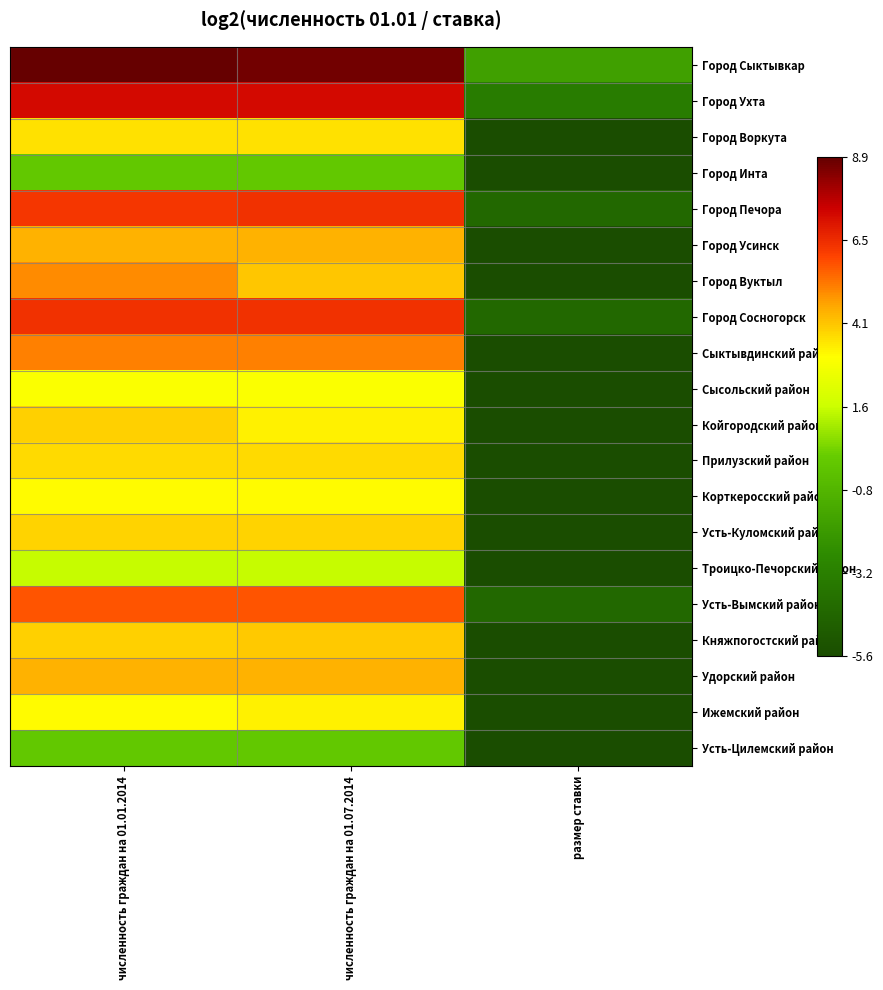

At how many categories does at least one series exceed 3?

2